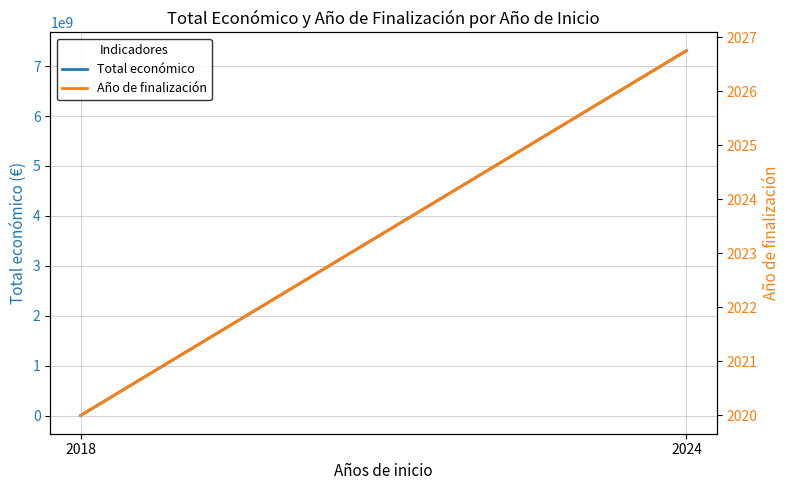

At how many categories does at least one series exceed 4195589131?

1